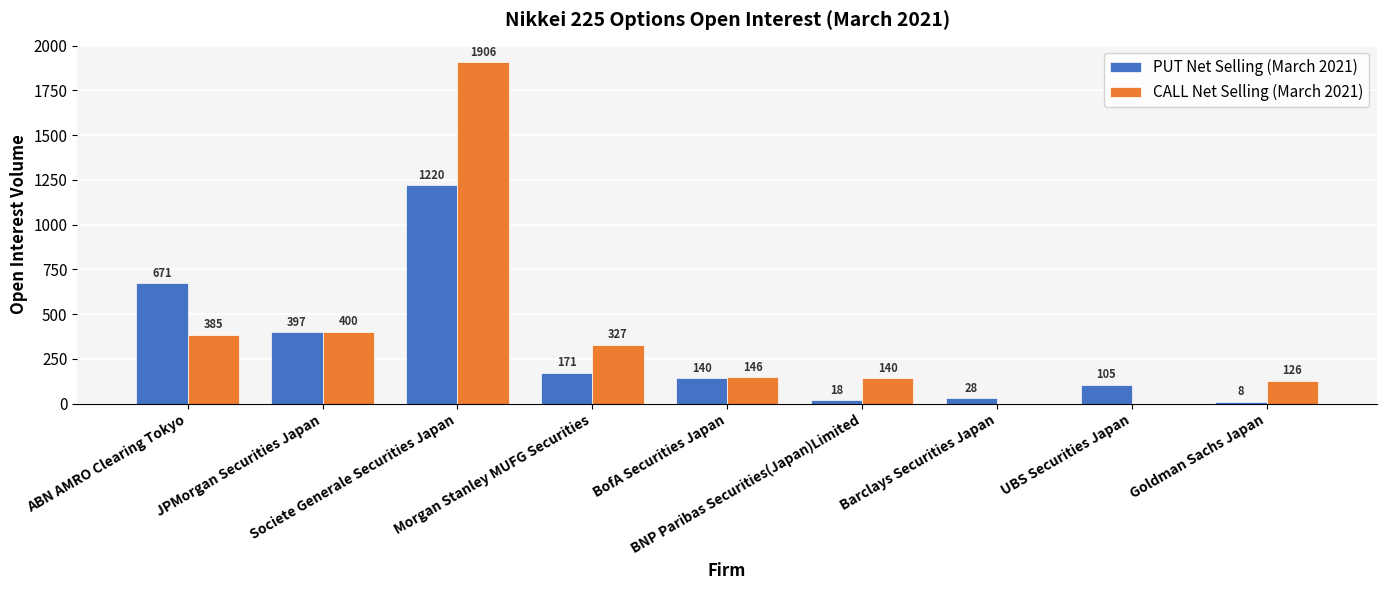

What is the sum of all PUT Net Selling (March 2021) values?

2758